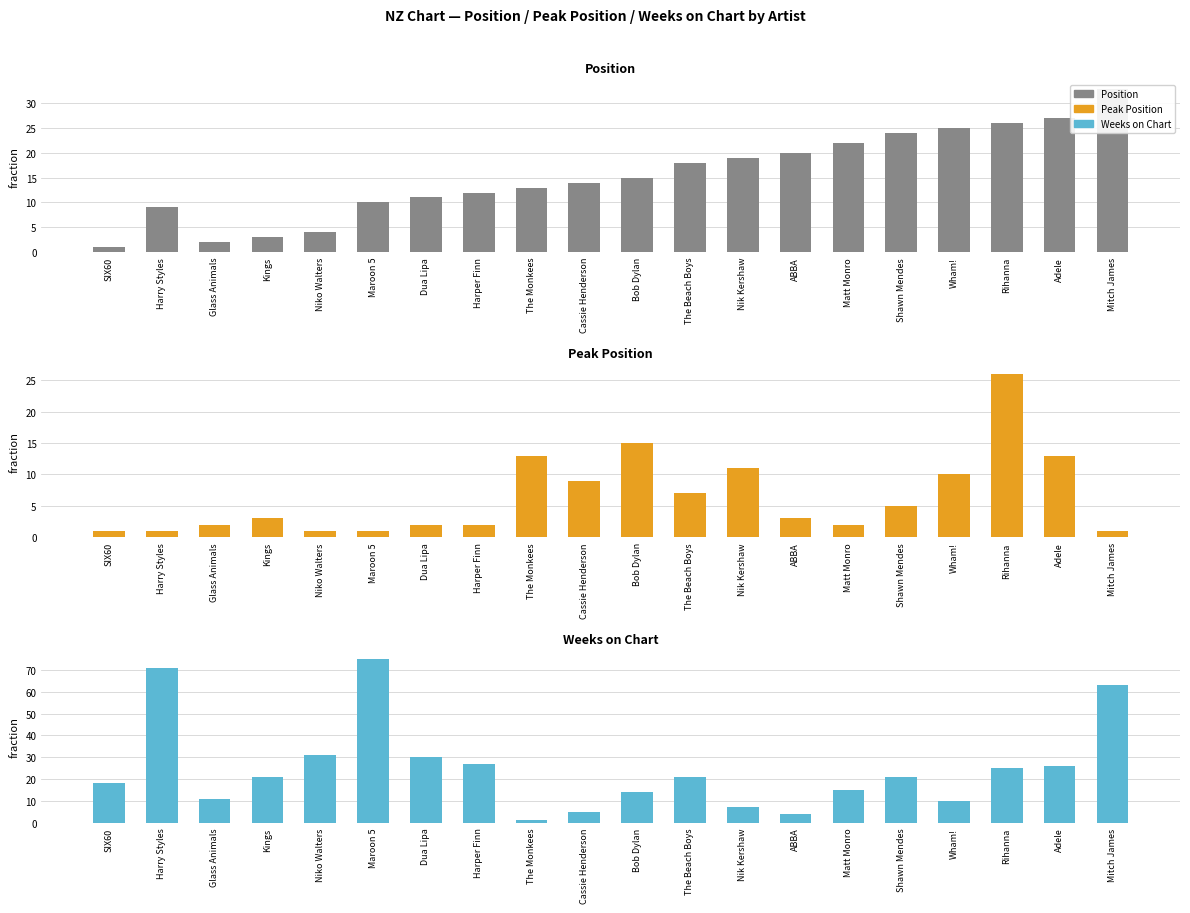

The value of Peak Position at Niko Walters is 1. True or false?

True